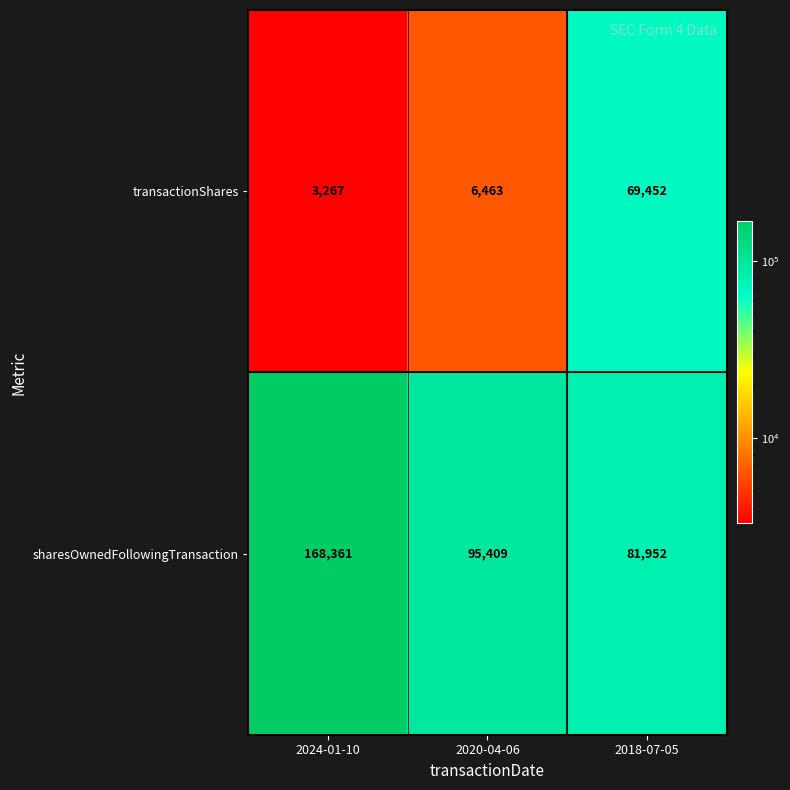

True or false: sharesOwnedFollowingTransaction has a value of 267078 at 2024-01-10.

False